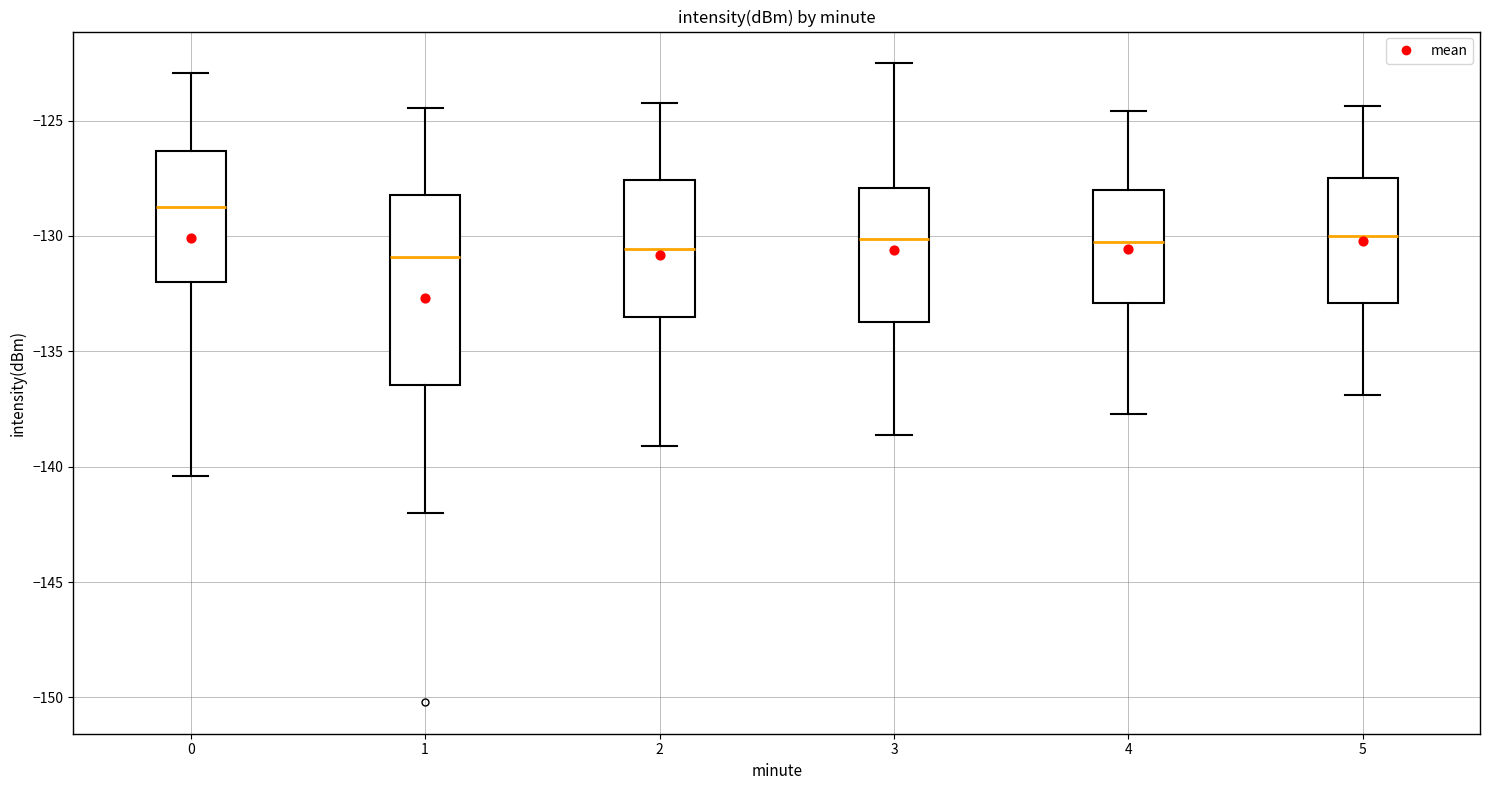

Reading left to right, read every box against the y-axis: the position of its median line, the range the box covers, and the ends of its whiskers. The values are not printed on the chart, so give them approximately, as read against the axis.

0: median -129.0, box -132.0 to -126.5, whiskers -140.5 to -123.0
1: median -131.0, box -136.5 to -128.0, whiskers -142.0 to -124.5
2: median -130.5, box -133.5 to -127.5, whiskers -139.0 to -124.0
3: median -130.0, box -133.5 to -128.0, whiskers -138.5 to -122.5
4: median -130.5, box -133.0 to -128.0, whiskers -137.5 to -124.5
5: median -130.0, box -133.0 to -127.5, whiskers -137.0 to -124.5